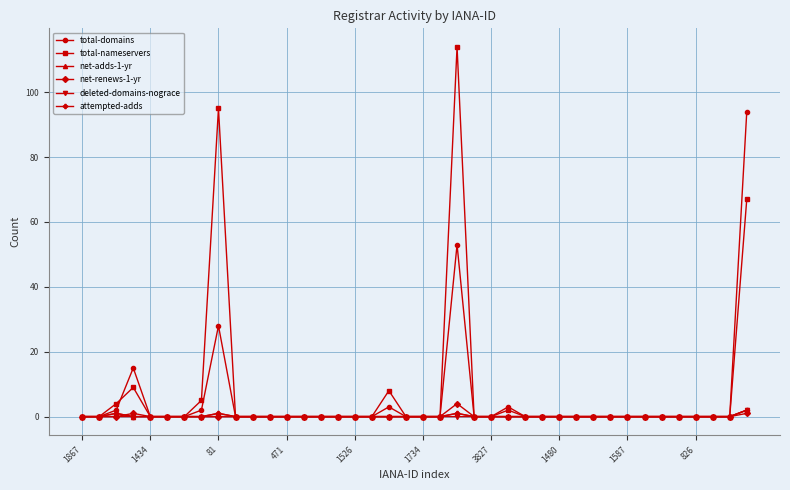

What is the greatest value displayed?

114